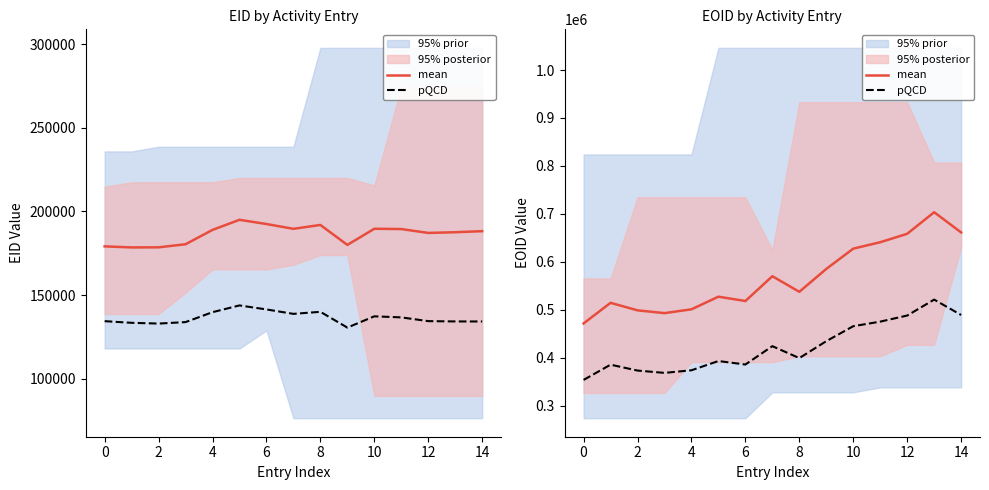

Which series changed the most between 4 and 10?

mean